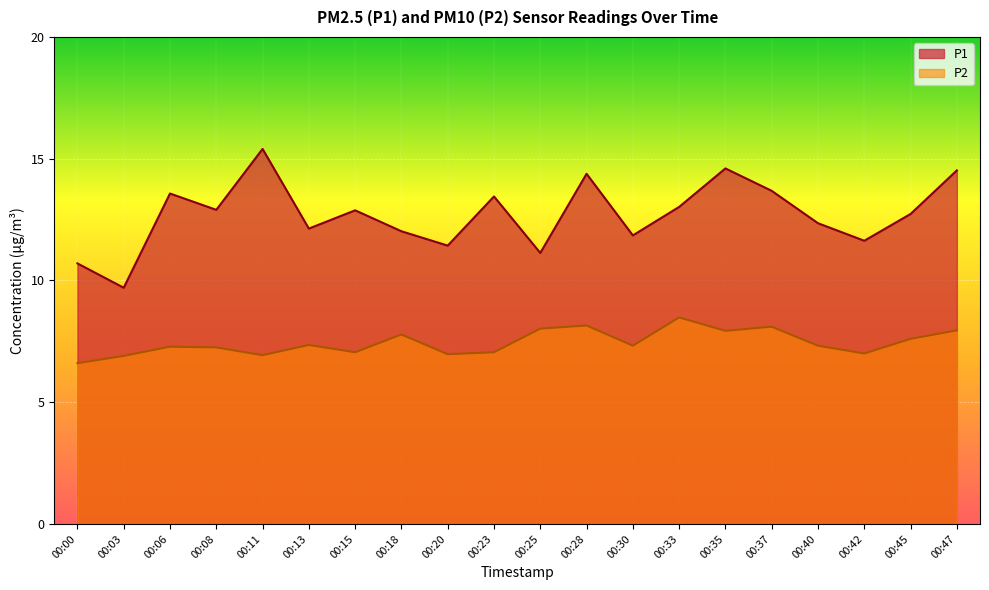

Reading left to right, extract all data points from this chart.

P1: 10.7	9.7	13.6	12.9	15.4	12.1	12.9	12.0	11.4	13.4	11.1	14.4	11.8	13.0	14.6	13.7	12.3	11.6	12.7	14.5
P2: 6.6	6.9	7.3	7.2	6.9	7.3	7.0	7.8	7.0	7.0	8.0	8.2	7.3	8.5	7.9	8.1	7.3	7.0	7.6	8.0